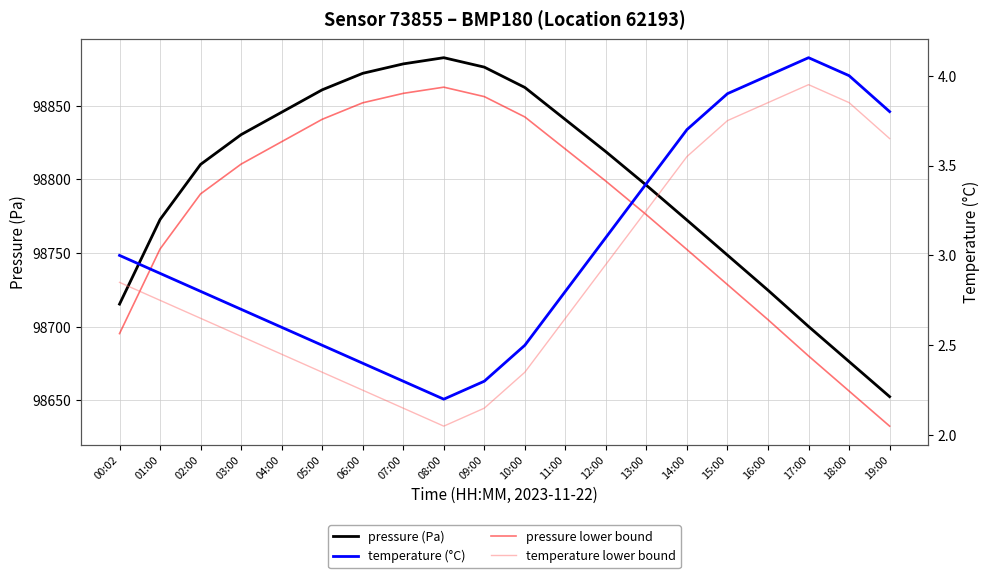

The pressure (Pa) series shows 45876.1 at 04:00. True or false?

False